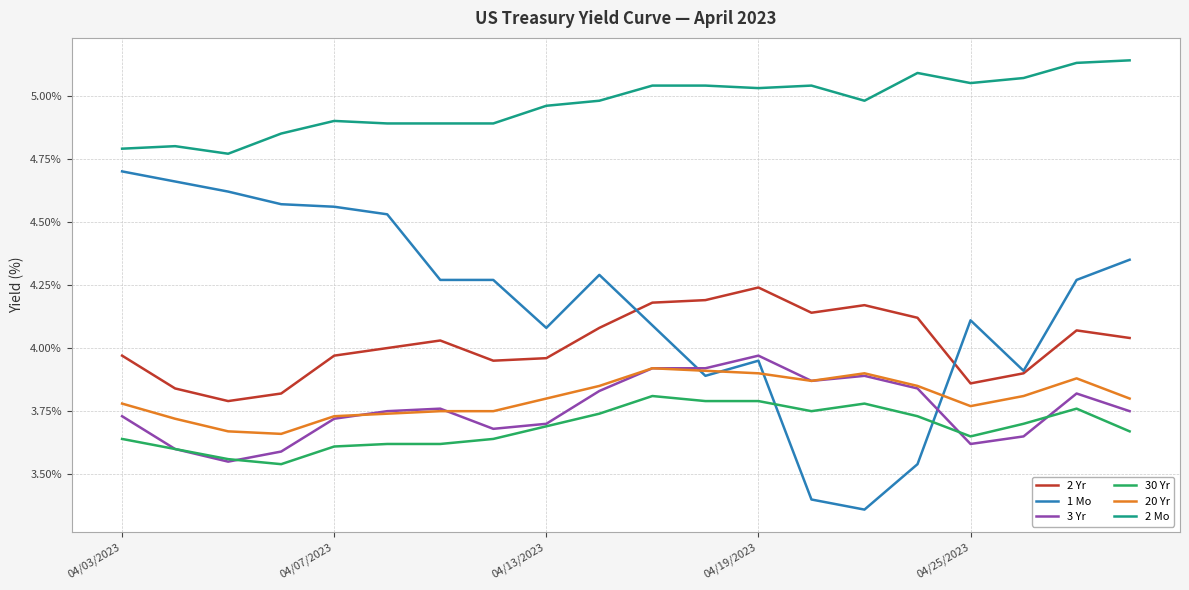

Which series has the widest spread of values?

1 Mo